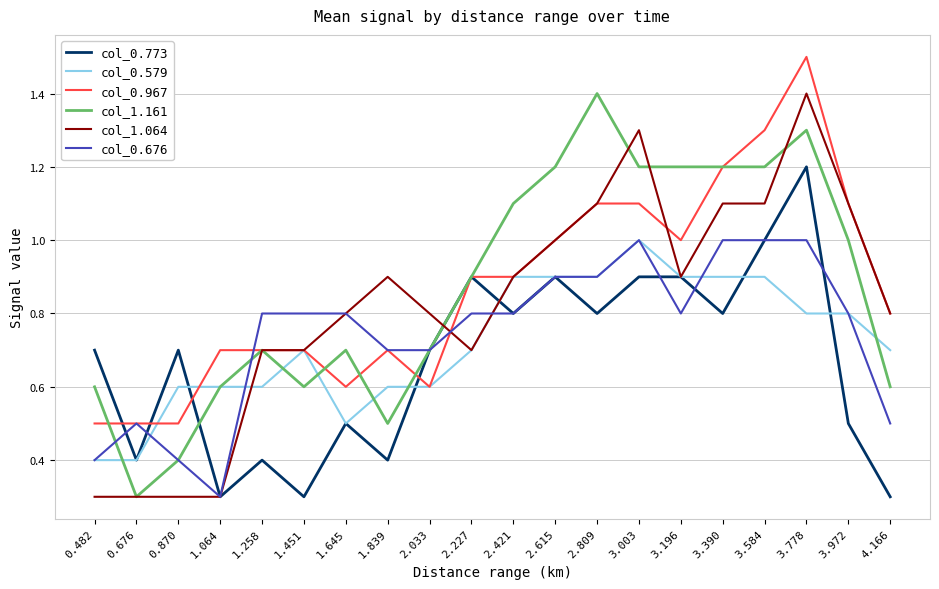

True or false: col_1.161 has more than 0 points higher than both neighbors.

True